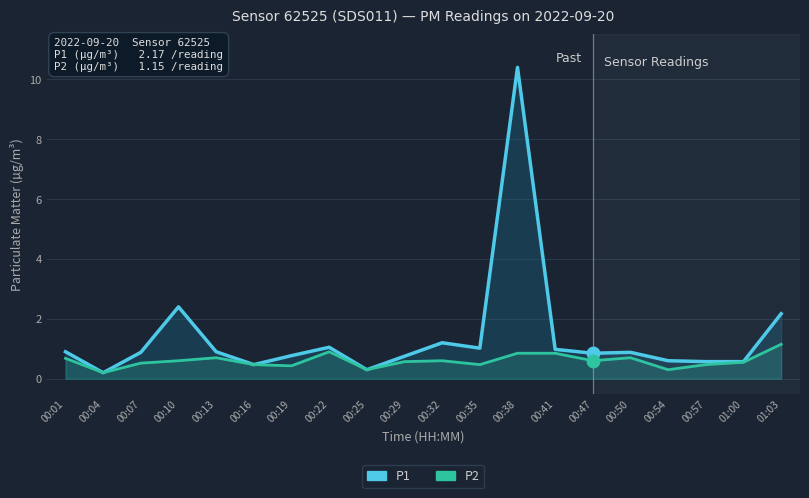

What is the difference between the maximum and minimum values in the P1 series?

10.2